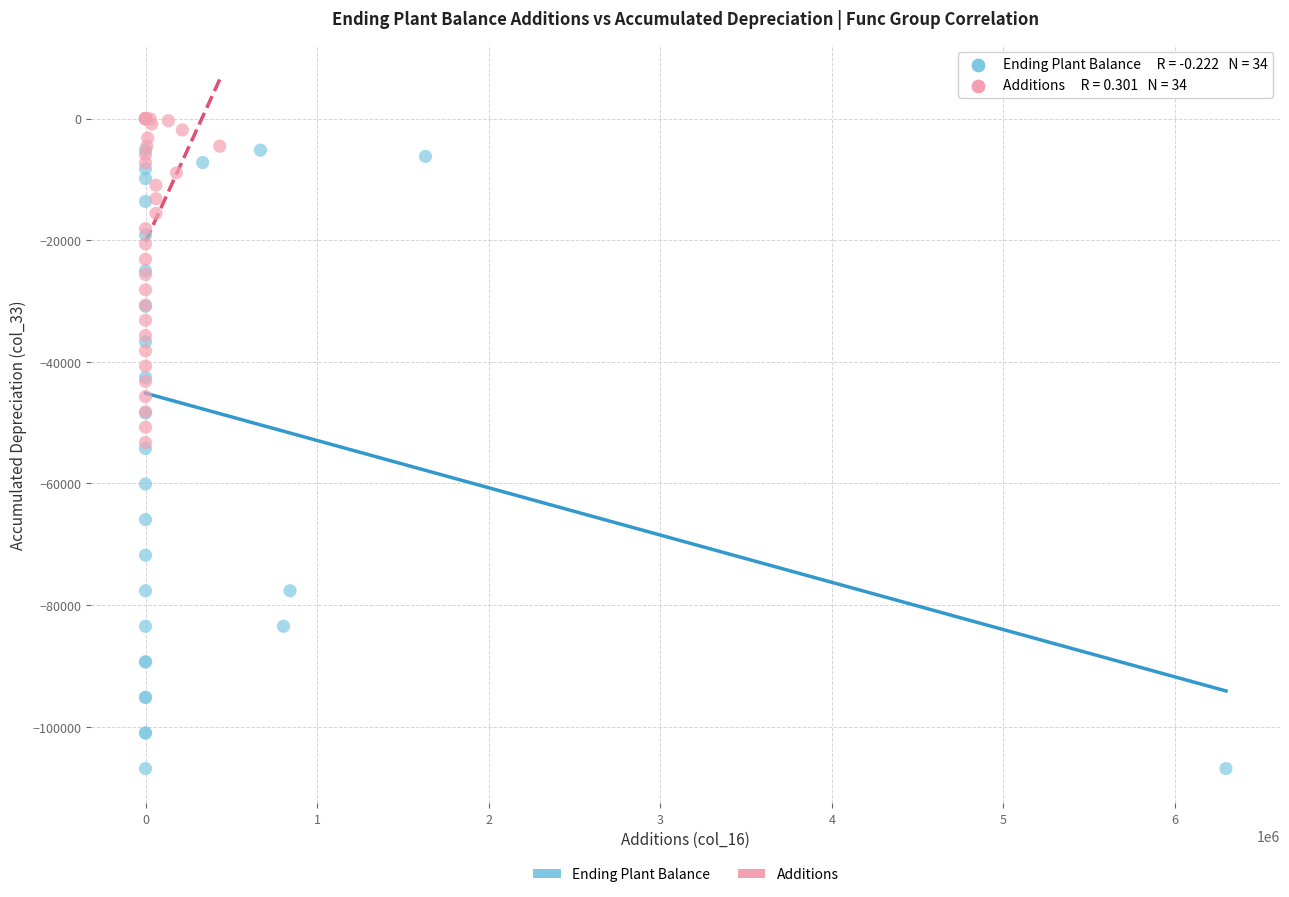

Which series contains the lowest Y value?

Ending Plant Balance